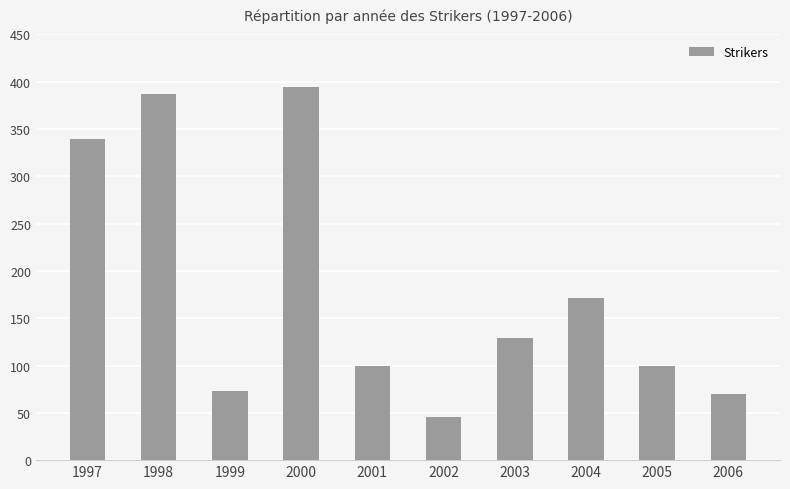

True or false: the data shows 97 at 2000.

False